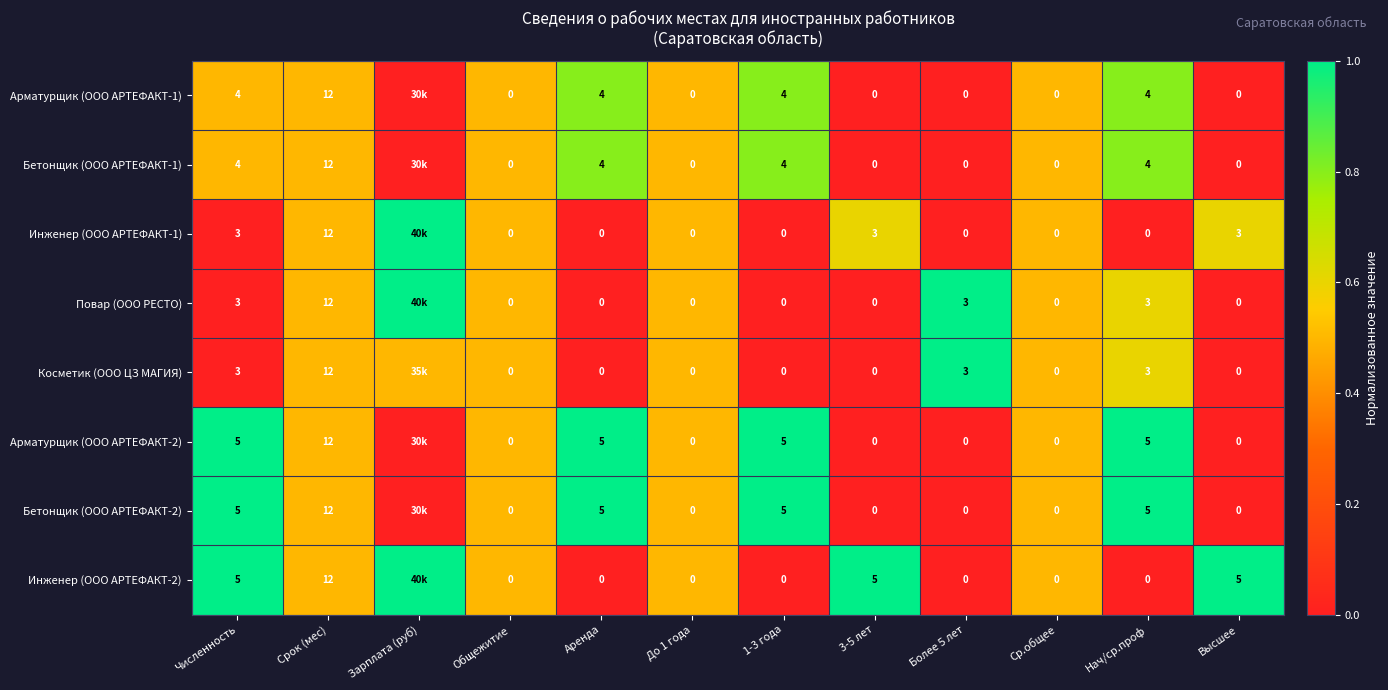

What is the spread (max minus min) of values at 3-5 лет?

5.0